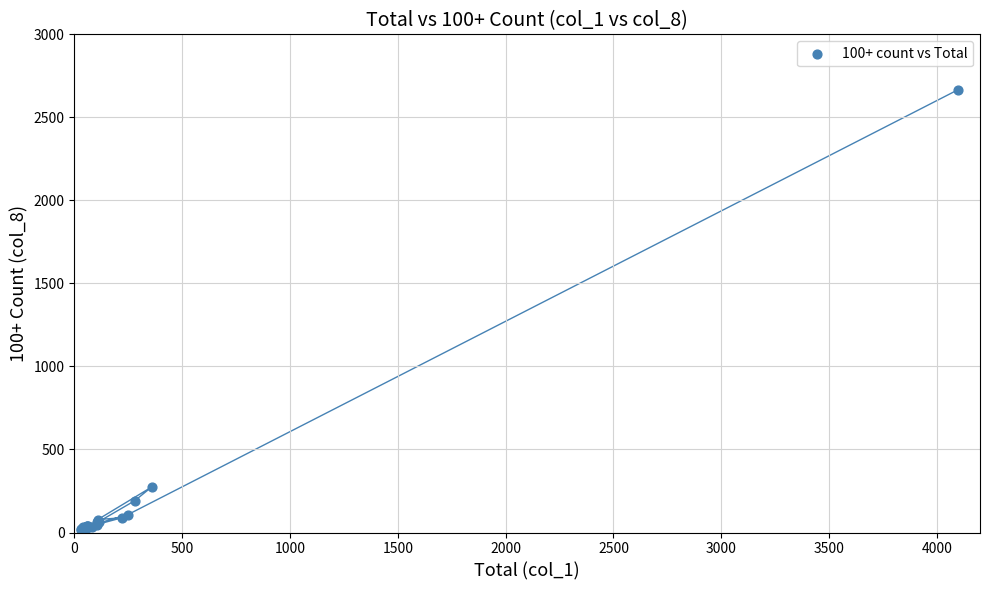

What Y value in the scatter plot is closest to 1341?

274